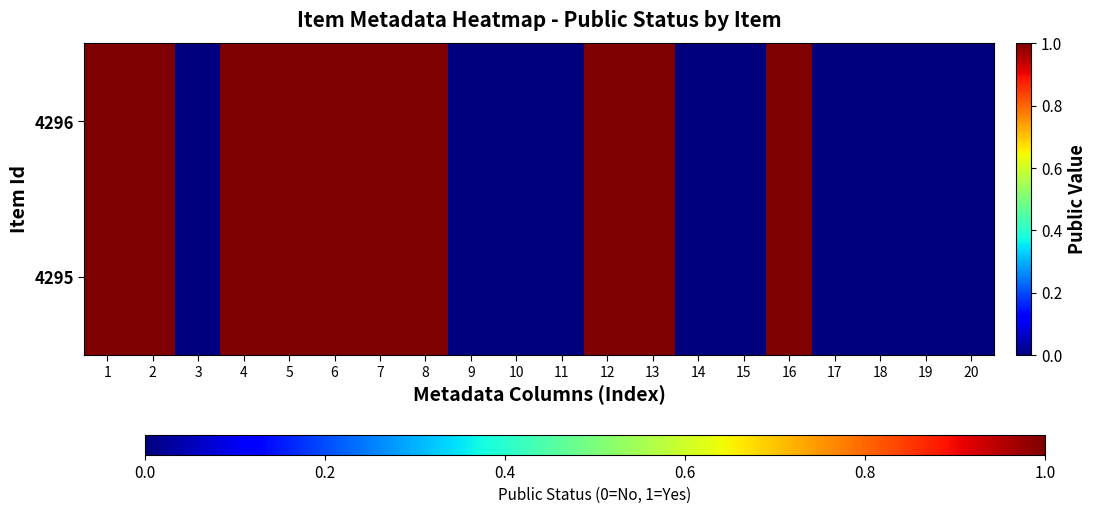

Reading left to right, extract all data points from this chart.

4296: 1=1	2=1	3=0	4=1	5=1	6=1	7=1	8=1	9=0	10=0	11=0	12=1	13=1	14=0	15=0	16=1	17=0	18=0	19=0	20=0
4295: 1=1	2=1	3=0	4=1	5=1	6=1	7=1	8=1	9=0	10=0	11=0	12=1	13=1	14=0	15=0	16=1	17=0	18=0	19=0	20=0